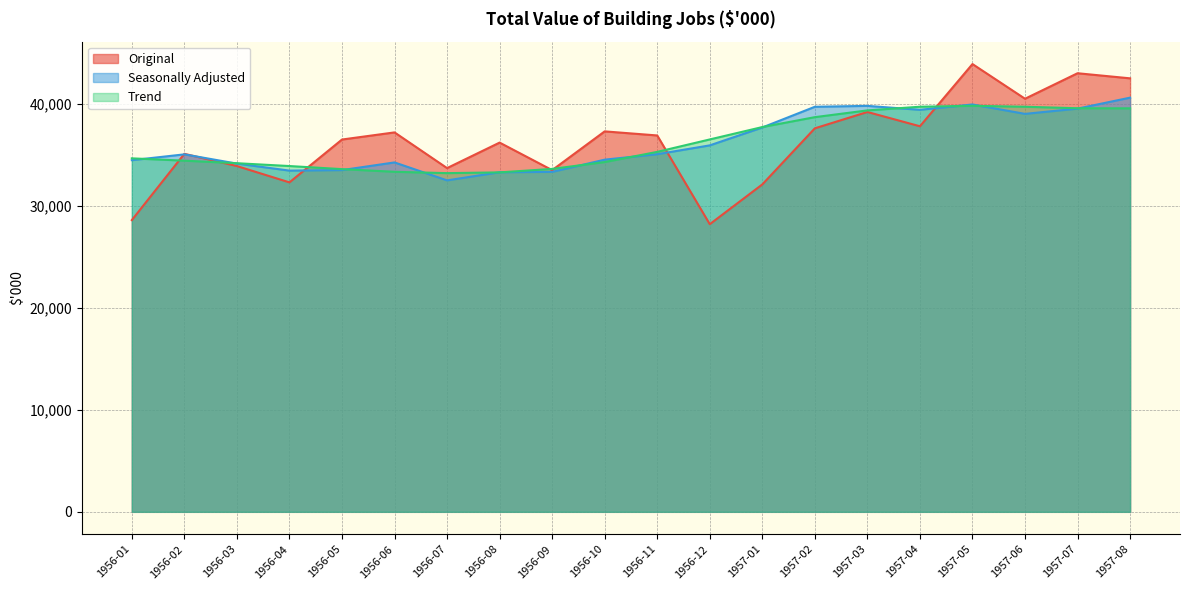

Rank the series by their maximum value, from highest to lowest.

Original, Seasonally Adjusted, Trend